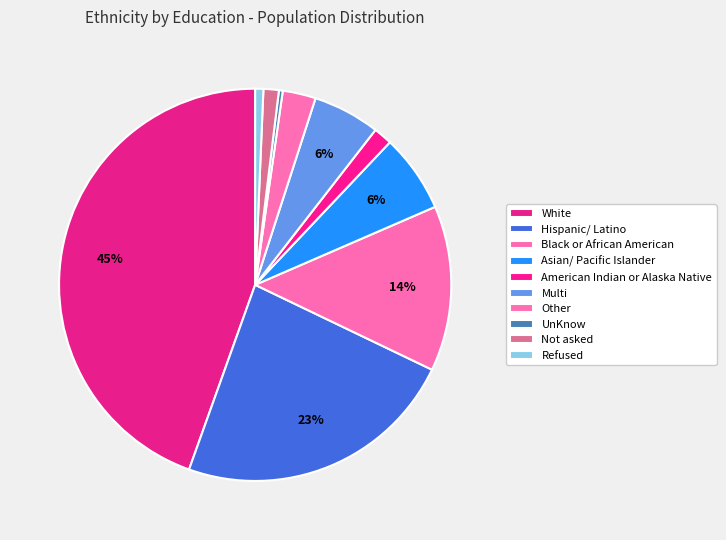

How many segments does this pie chart have?

10